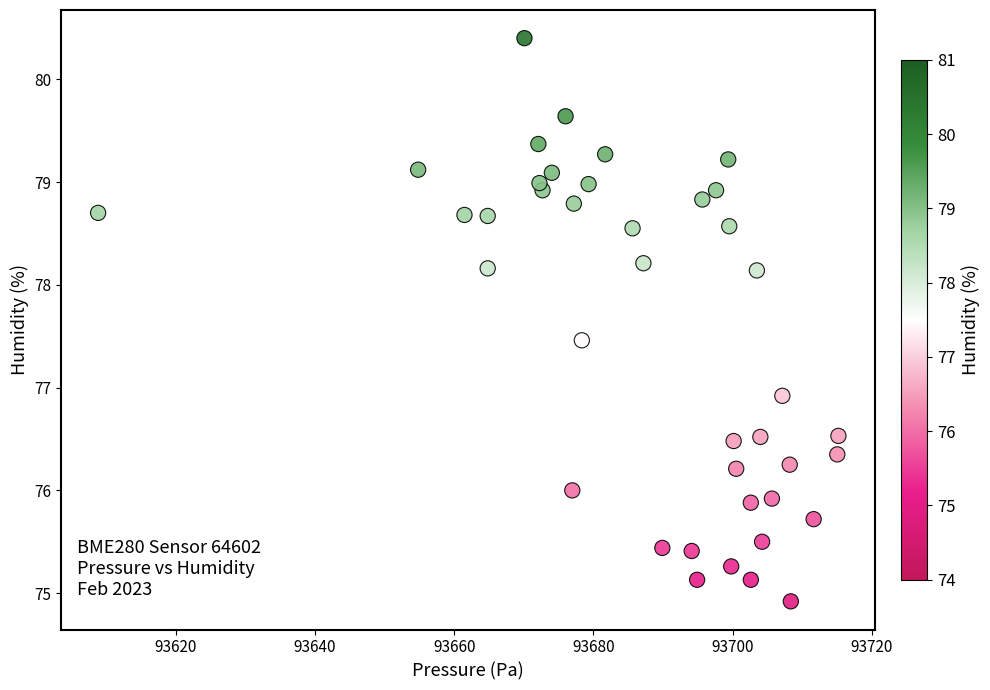

What is the range of X values (max minus min)?

106.4